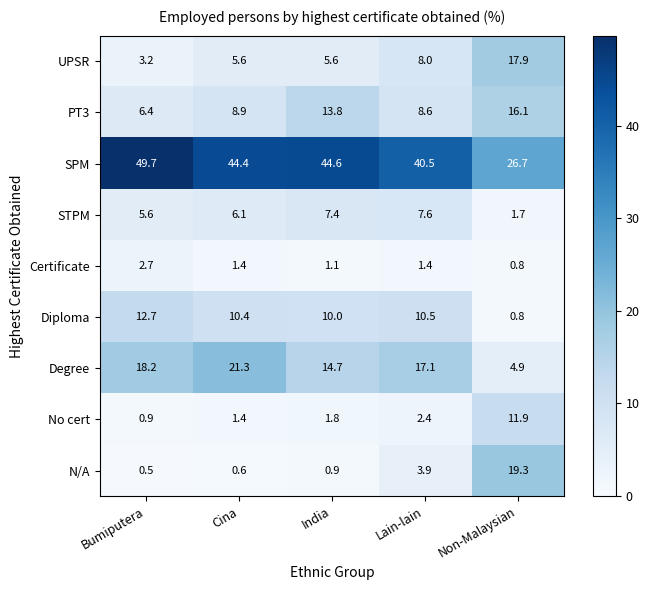

Which label corresponds to the largest value in the chart?

Bumiputera